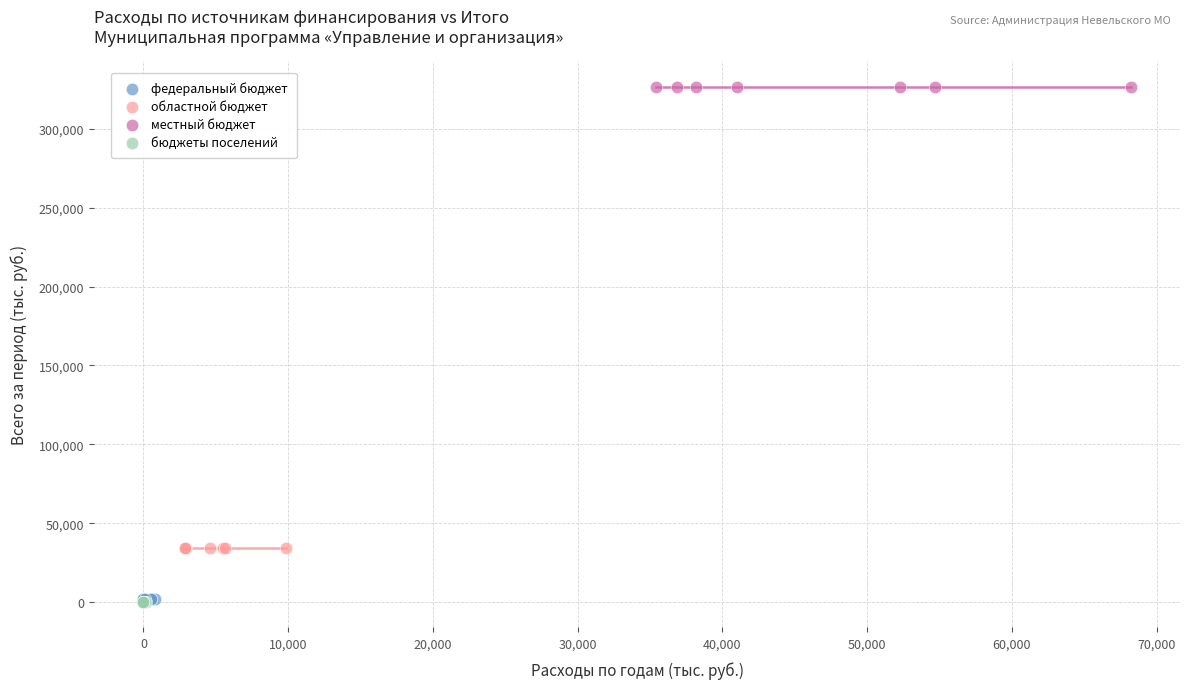

Which series contains the highest Y value?

местный бюджет